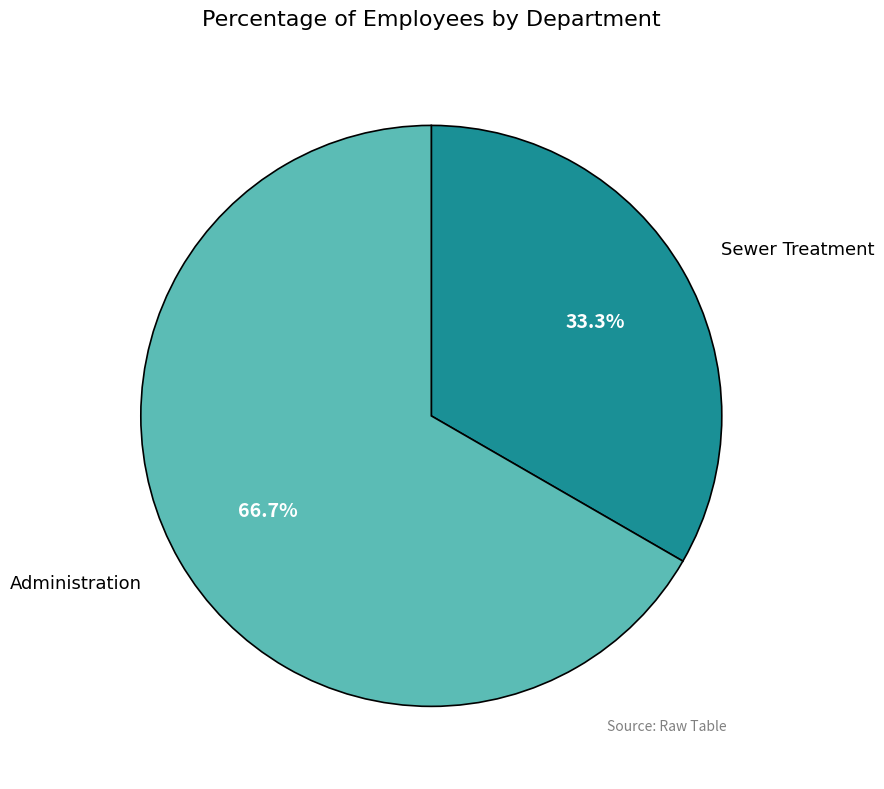

Is there a majority slice in this chart?

Yes